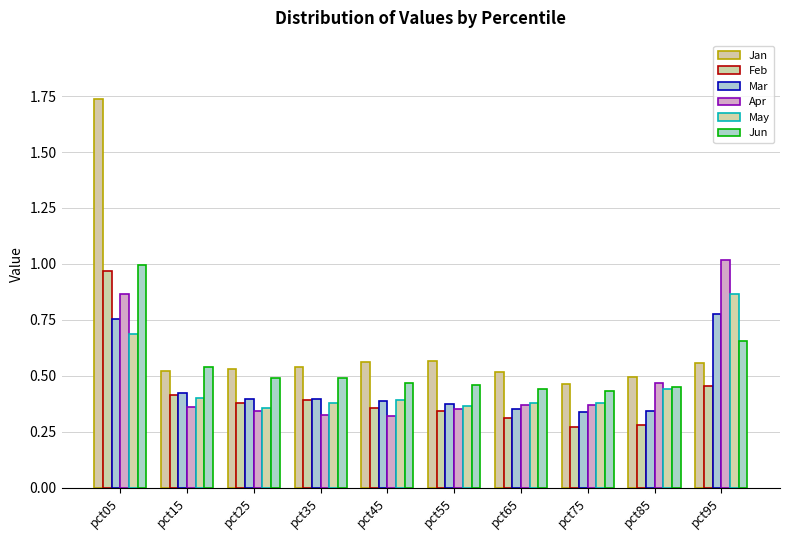

Rank the series by their maximum value, from highest to lowest.

Jan, Apr, Jun, Feb, May, Mar